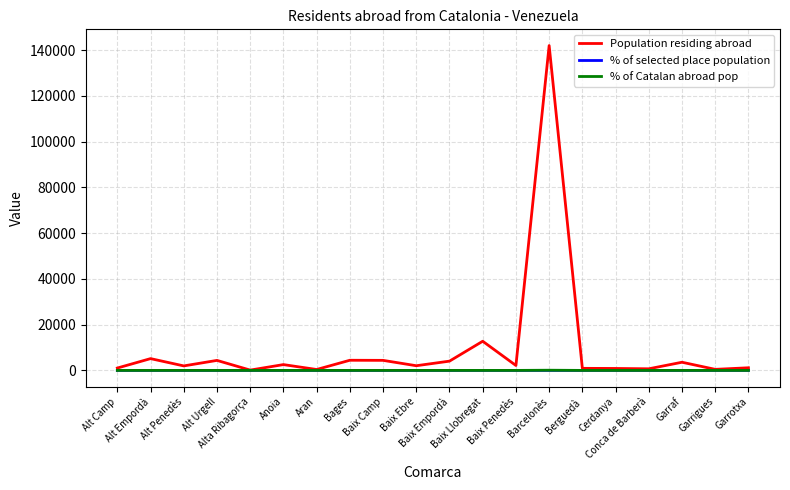

Which series has the largest total across all categories?

Population residing abroad